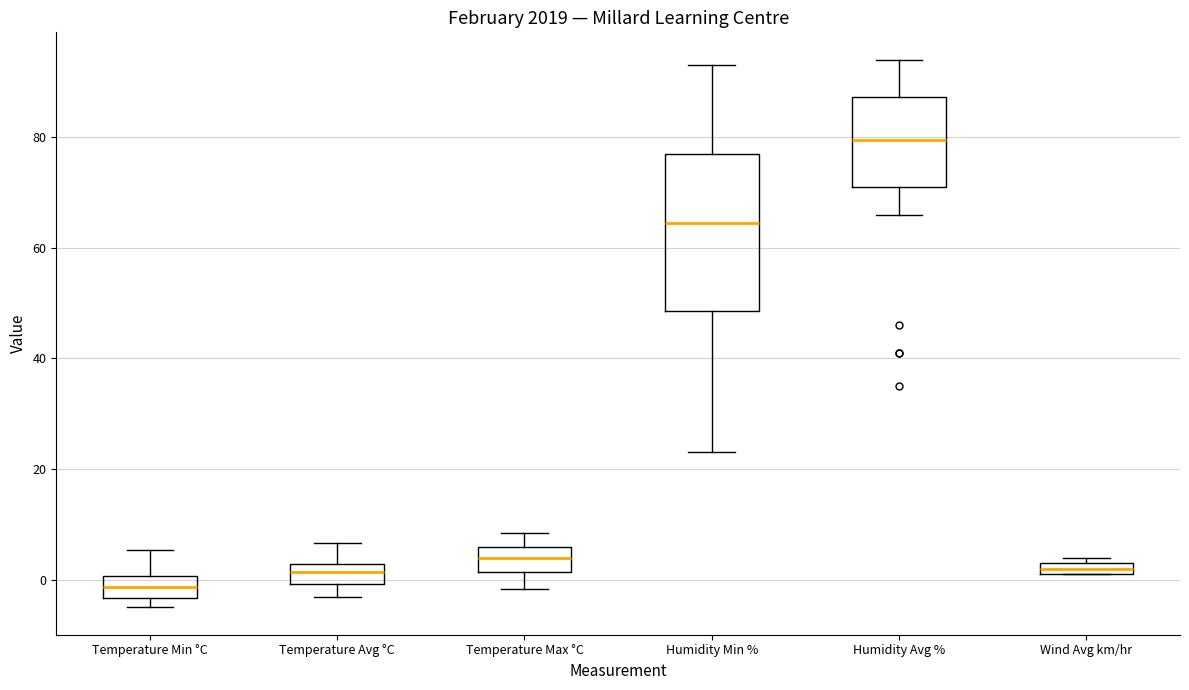

Which box's median line is the lowest?

Temperature Min °C